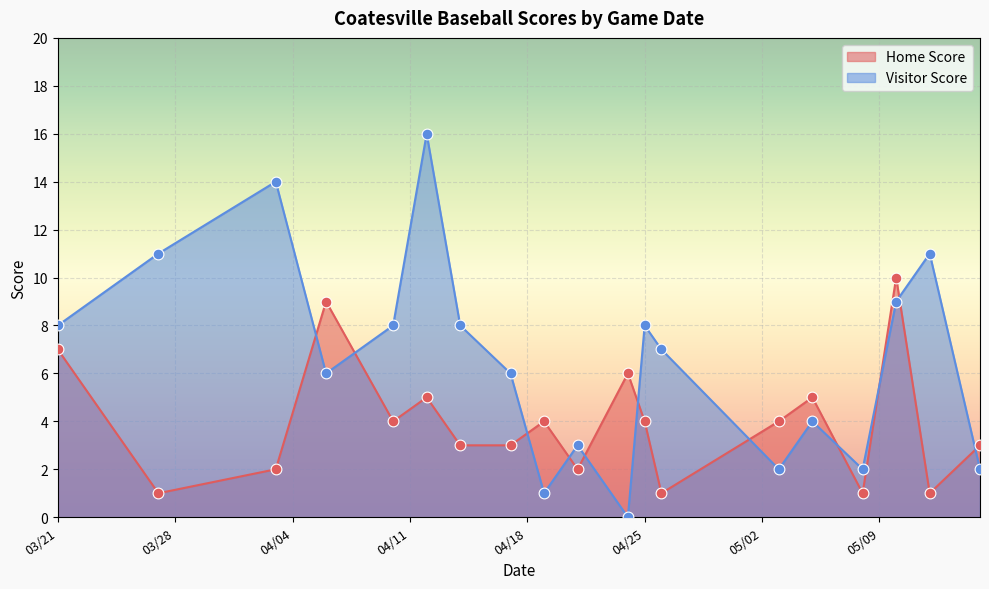

Which series has the widest spread of Y values?

Visitor Score